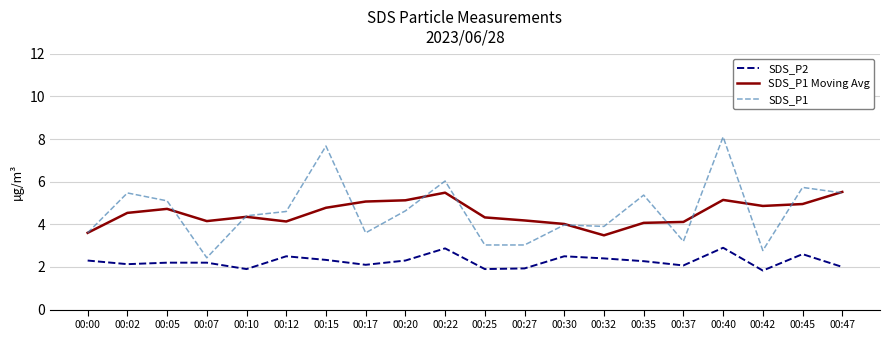

True or false: SDS_P2 and SDS_P1 intersect in this chart.

False